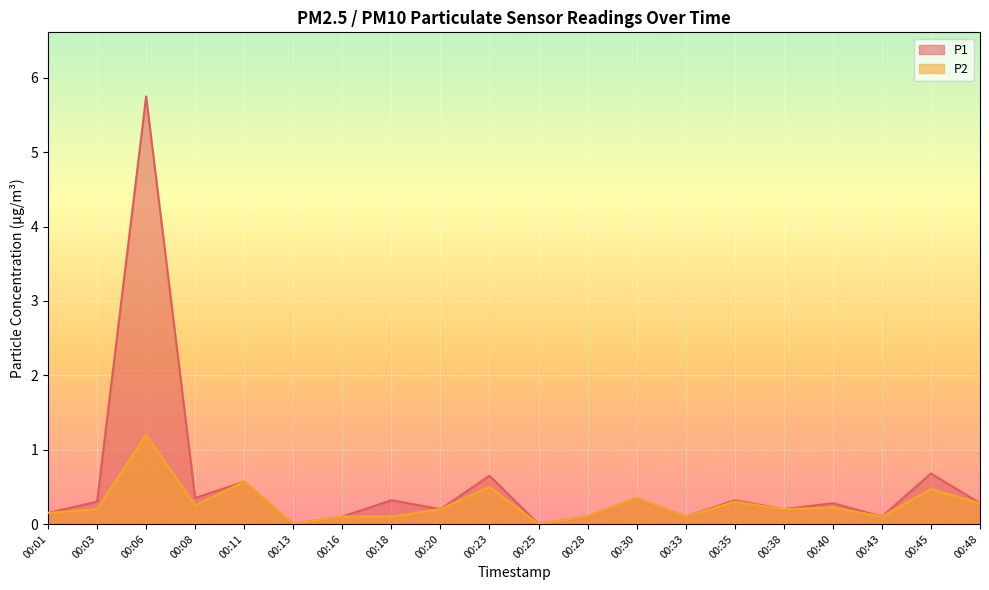

What is the maximum value for P1?

5.8